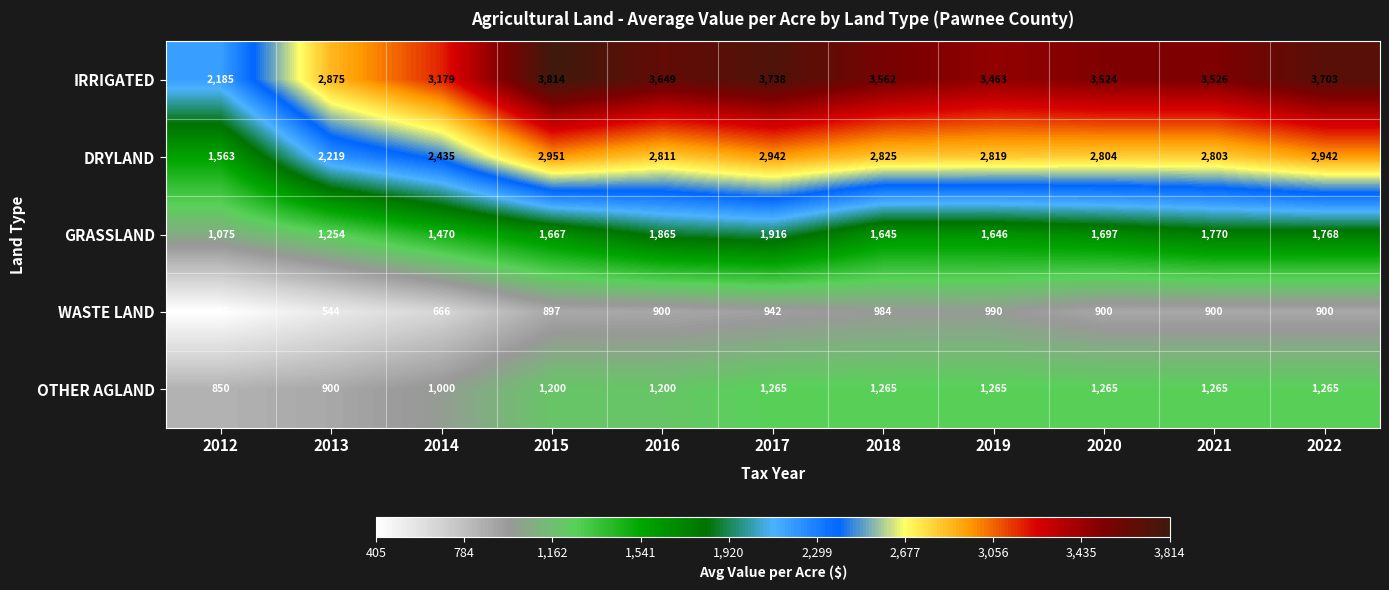

Which label corresponds to the largest value in the chart?

2015